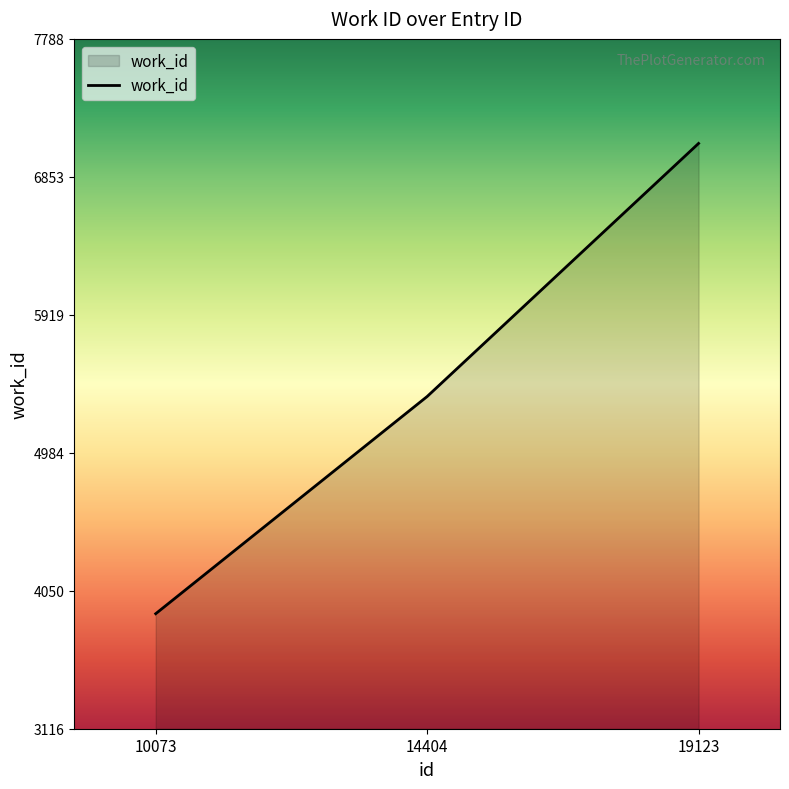

What is the change in value from 14404 to 19123?

+1714